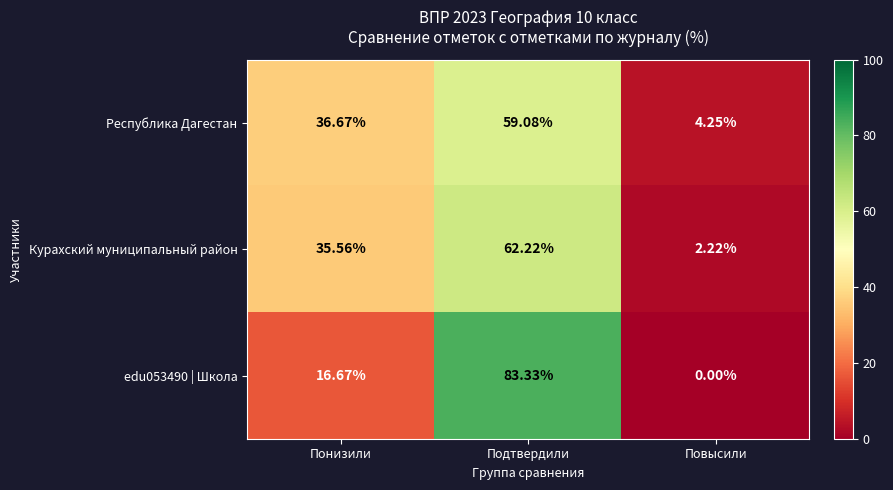

At which label does Курахский муниципальный район first exceed 35?

Понизили